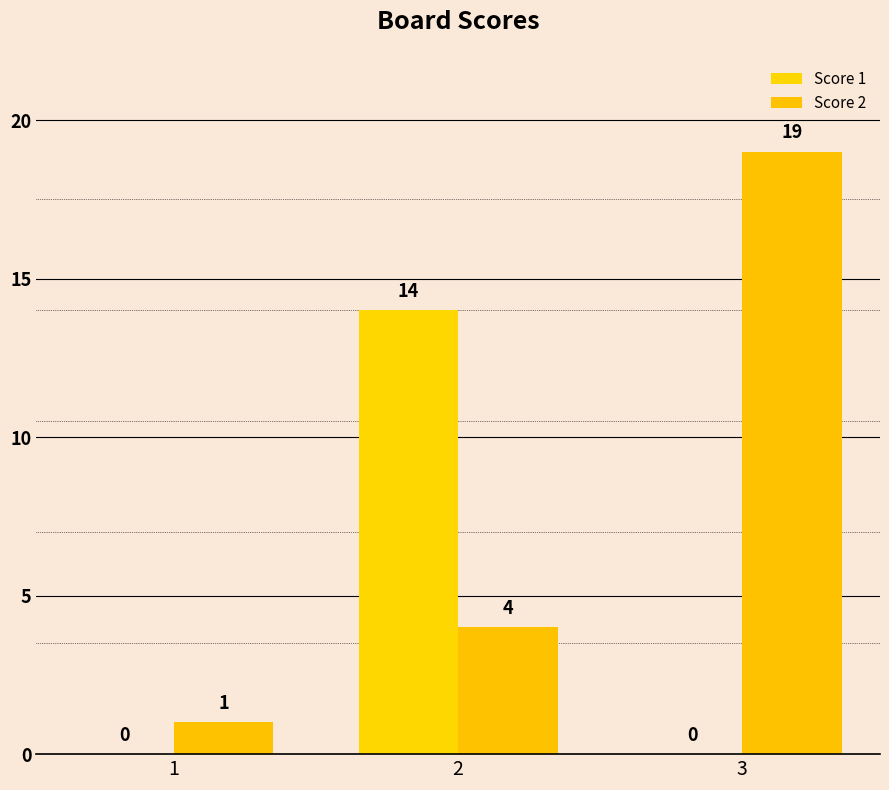

At how many categories does at least one series exceed 1?

2